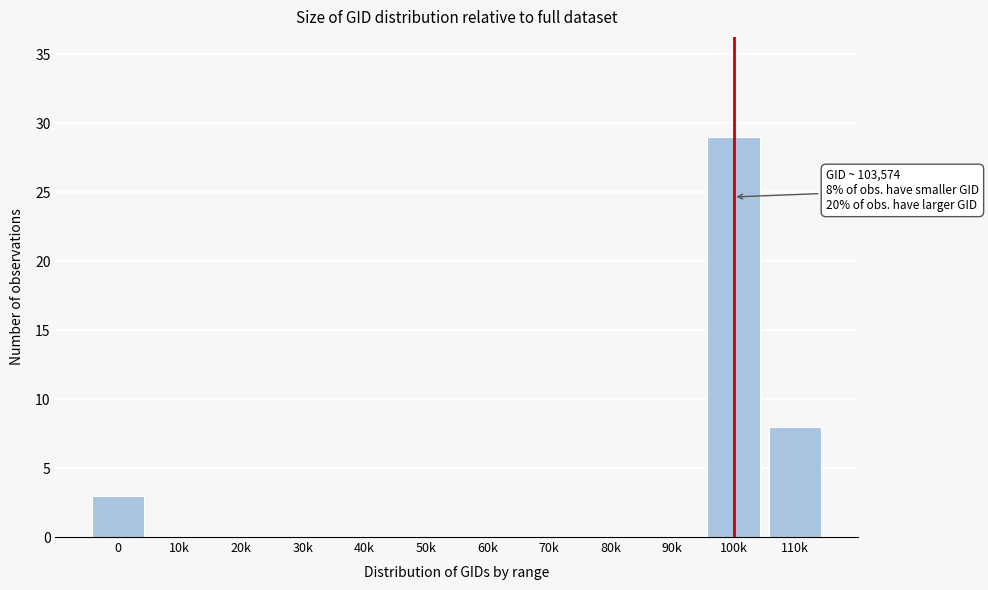

Reading right to left, extract all data points from this chart.

110k=8	100k=29	90k=0	80k=0	70k=0	60k=0	50k=0	40k=0	30k=0	20k=0	10k=0	0=3